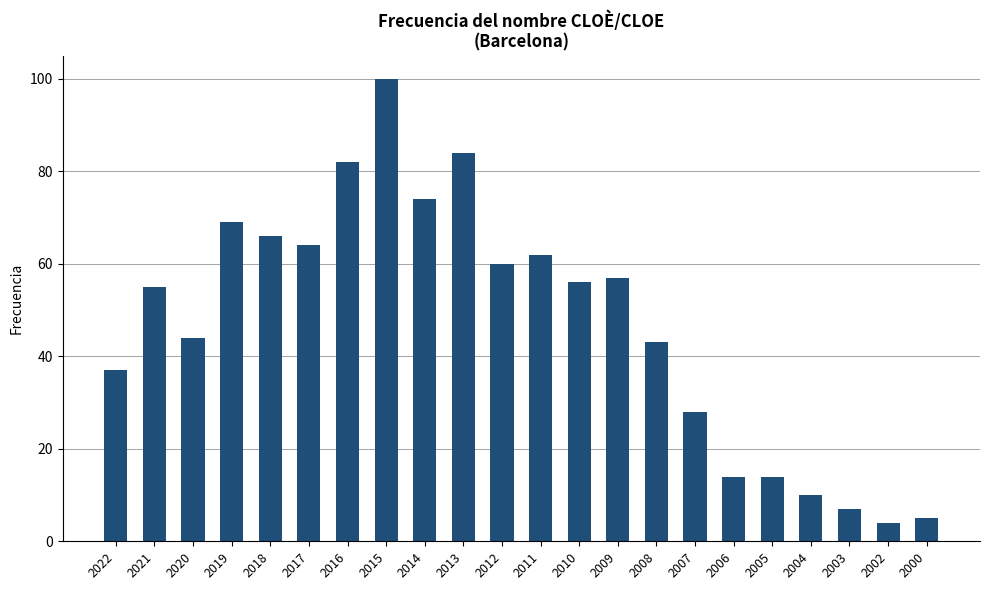

Reading left to right, transcribe all the data shown in this chart.

2022=37	2021=55	2020=44	2019=69	2018=66	2017=64	2016=82	2015=100	2014=74	2013=84	2012=60	2011=62	2010=56	2009=57	2008=43	2007=28	2006=14	2005=14	2004=10	2003=7	2002=4	2000=5